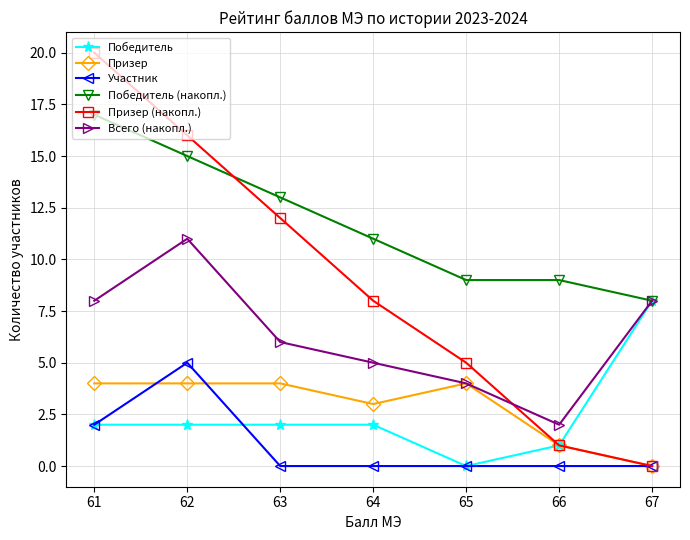

Reading right to left, list all the values displayed in this chart.

Победитель: 67=8	66=1	65=0	64=2	63=2	62=2	61=2
Призер: 67=0	66=1	65=4	64=3	63=4	62=4	61=4
Участник: 67=0	66=0	65=0	64=0	63=0	62=5	61=2
Победитель (накопл.): 67=8	66=9	65=9	64=11	63=13	62=15	61=17
Призер (накопл.): 67=0	66=1	65=5	64=8	63=12	62=16	61=20
Всего (накопл.): 67=8	66=2	65=4	64=5	63=6	62=11	61=8